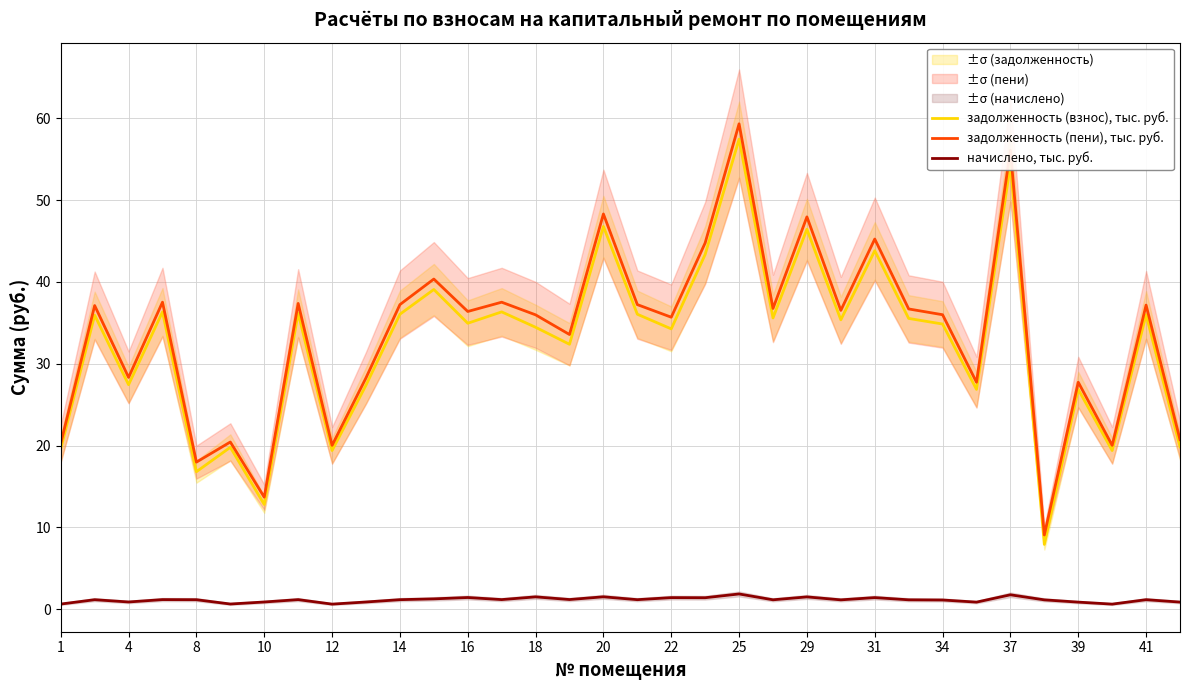

Where is the first local minimum for задолженность (пени), тыс. руб.?

4